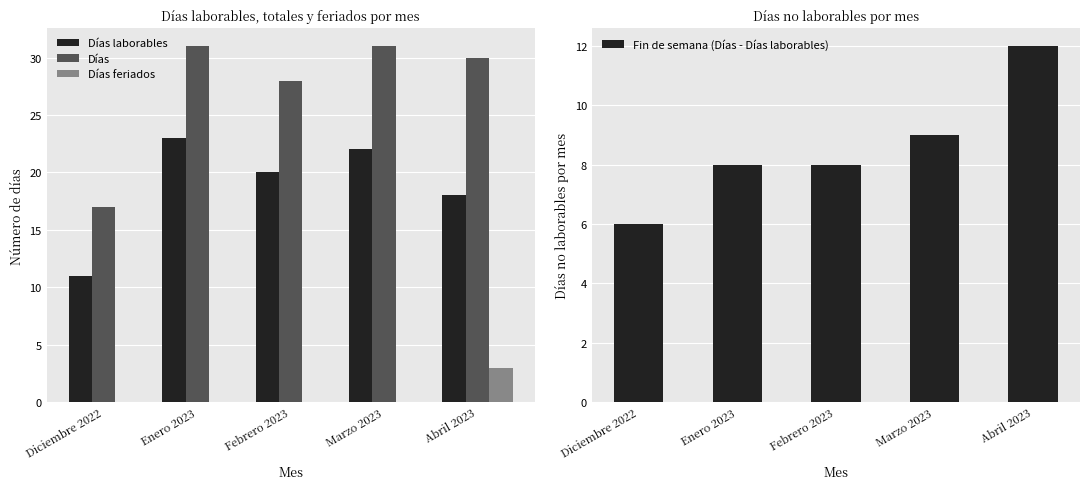

What is the sum of all Días values?

137